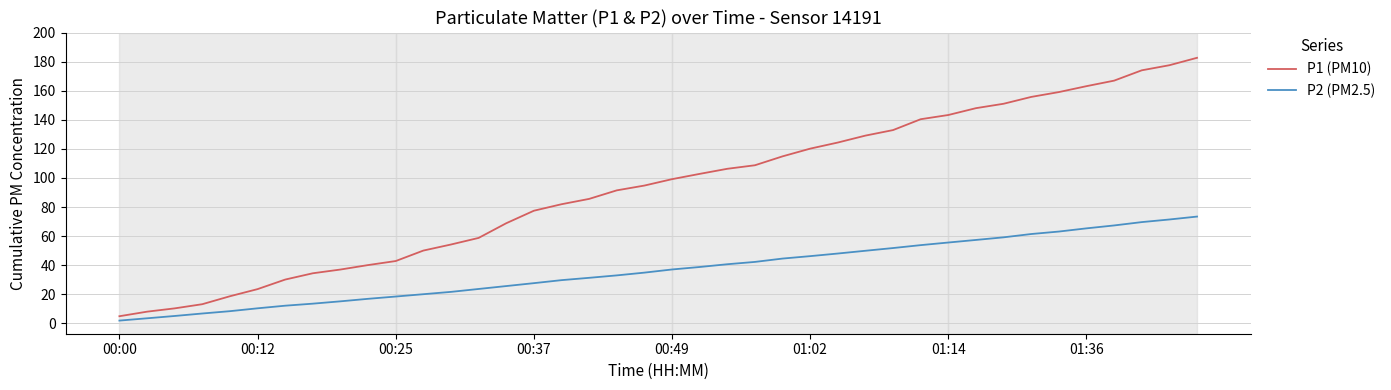

True or false: P1 (PM10) and P2 (PM2.5) cross at least once.

False